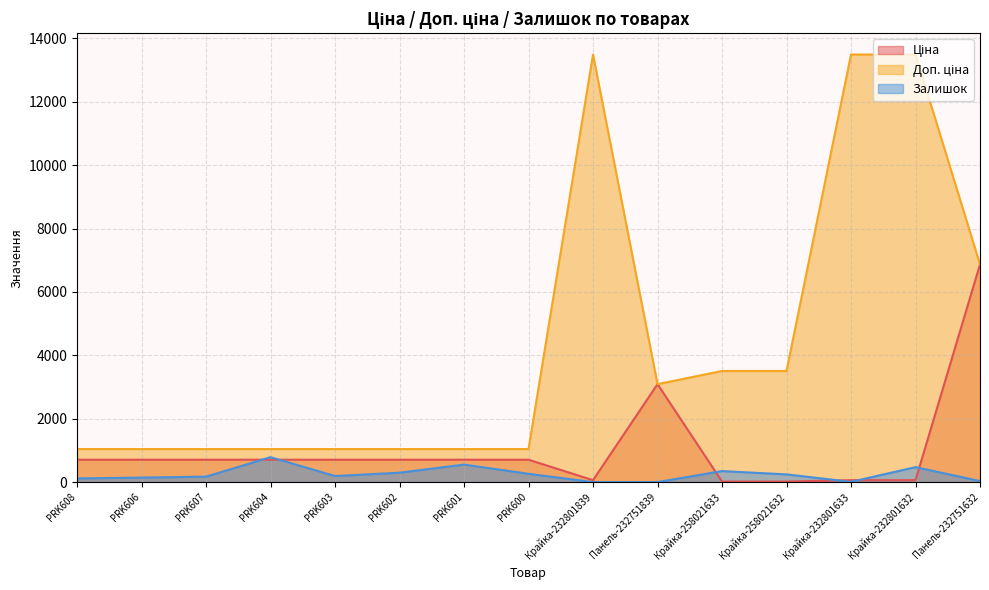

How many intersections are there between Ціна and Доп. ціна?

2